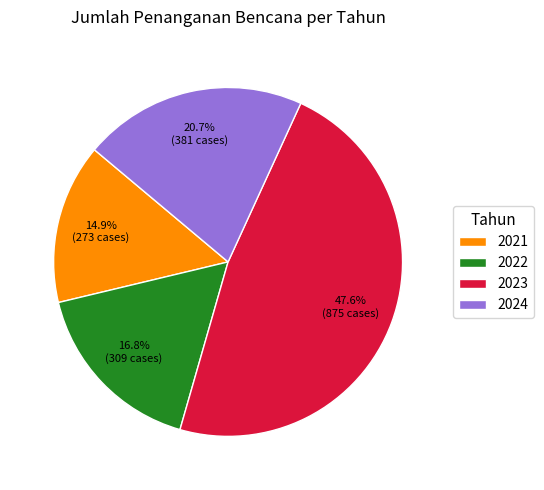

How many segments does this pie chart have?

4